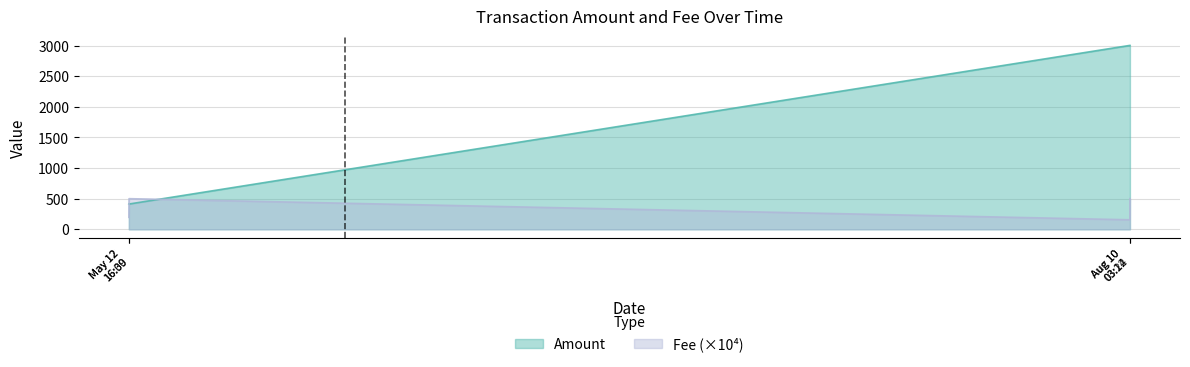

Which series has the largest range (max minus min)?

Amount